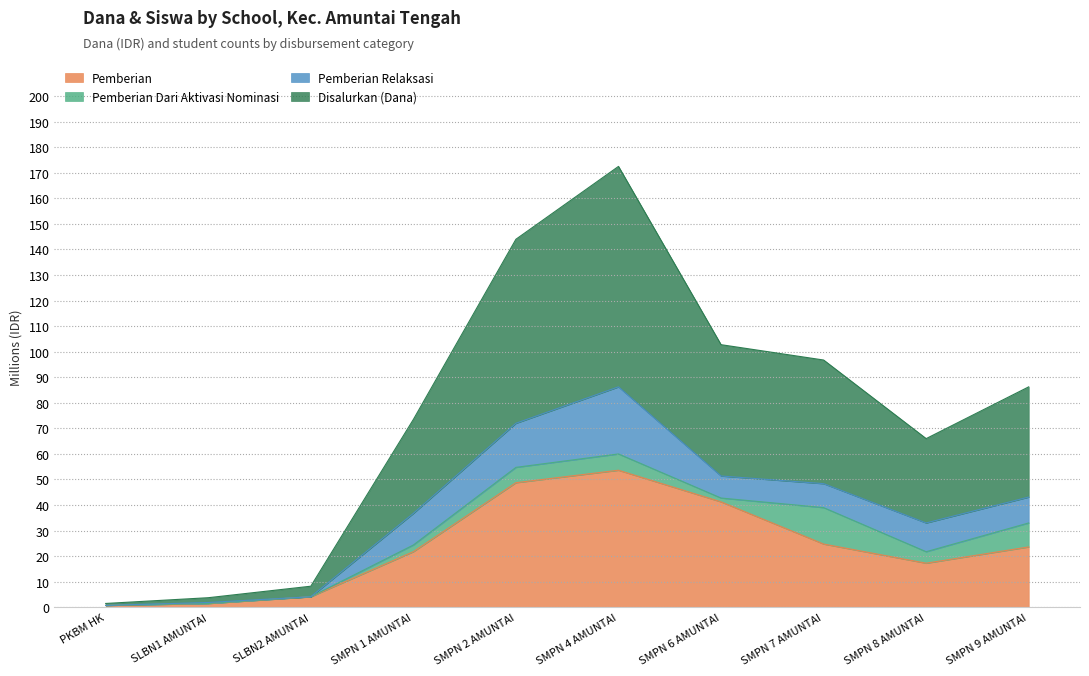

What is the total value across all series at SMPN 4 AMUNTAI?

172.5